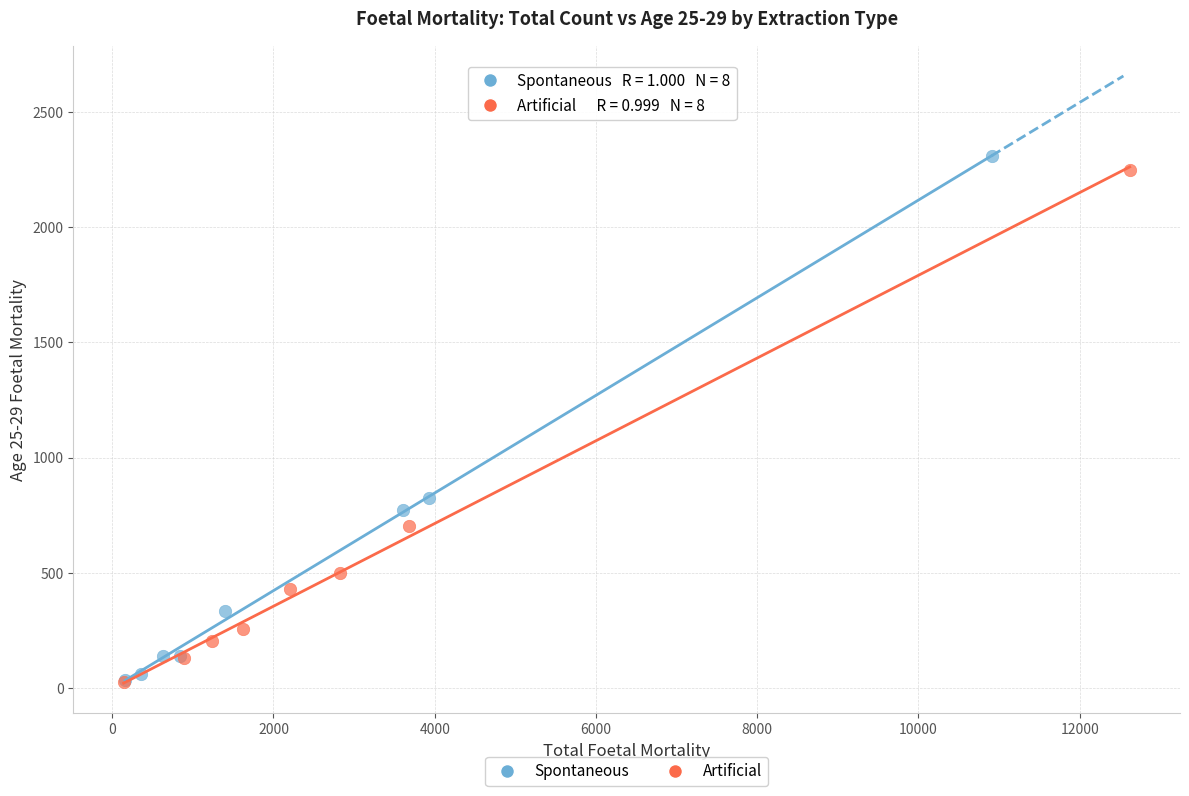

Which series has the largest Y range (max minus min)?

Spontaneous